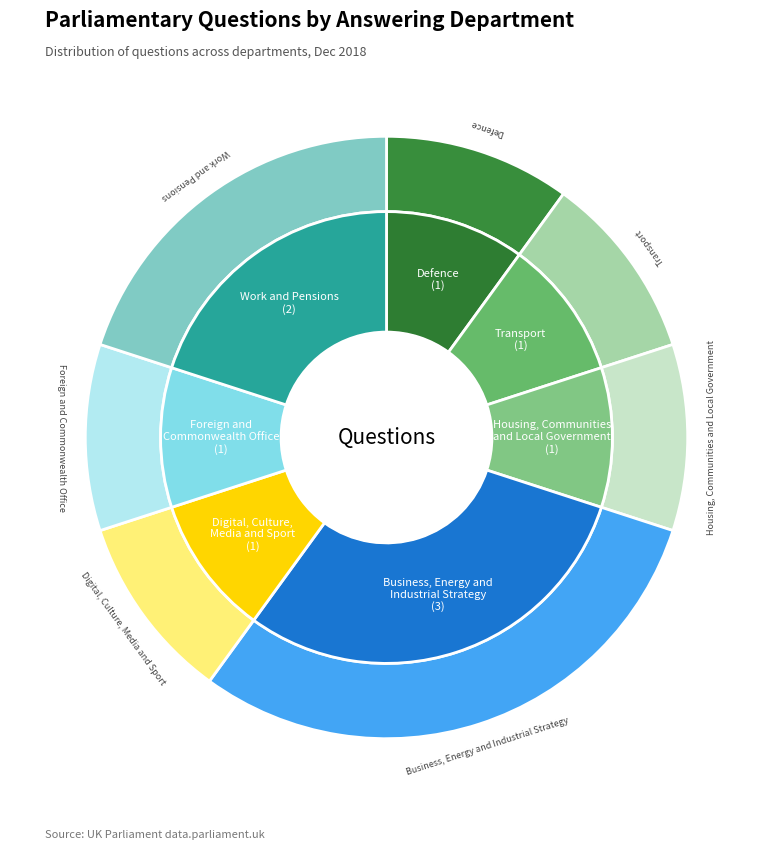

Is it true that Defence is 22% of the pie?

False